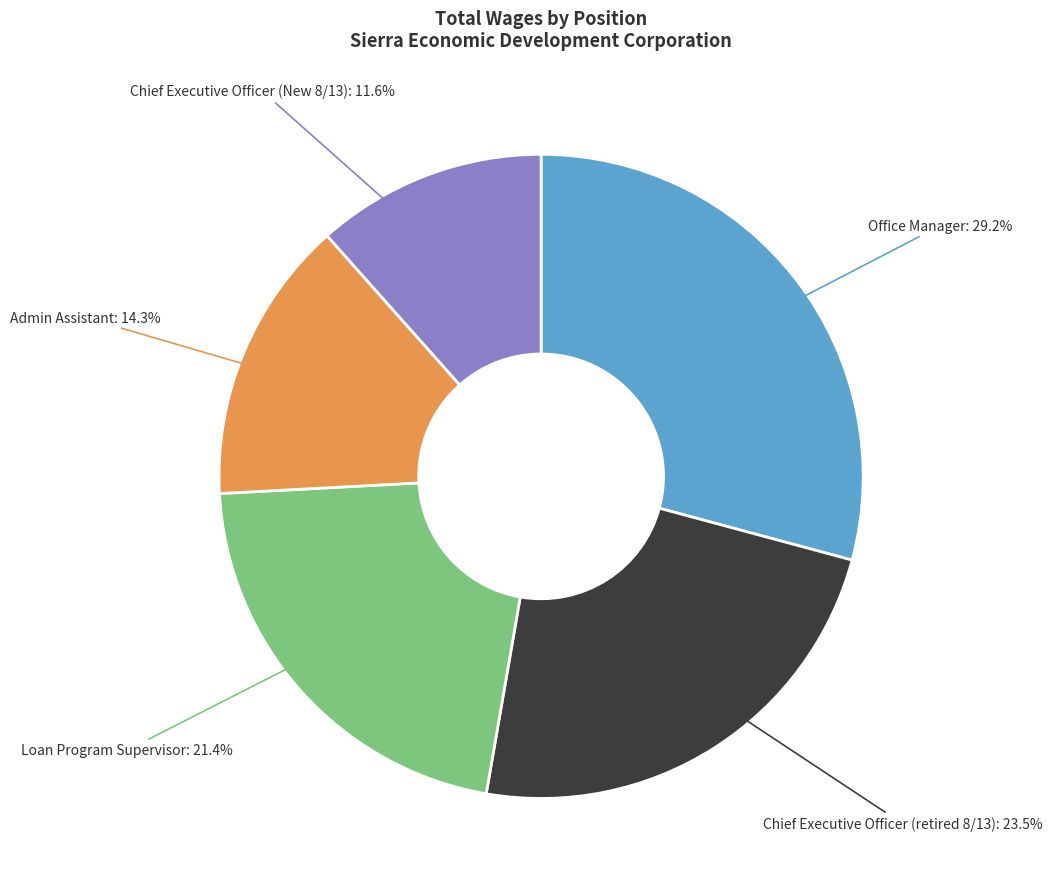

What is the ratio of the value at Chief Executive Officer (retired 8/13) to the value at Admin Assistant?

1.6